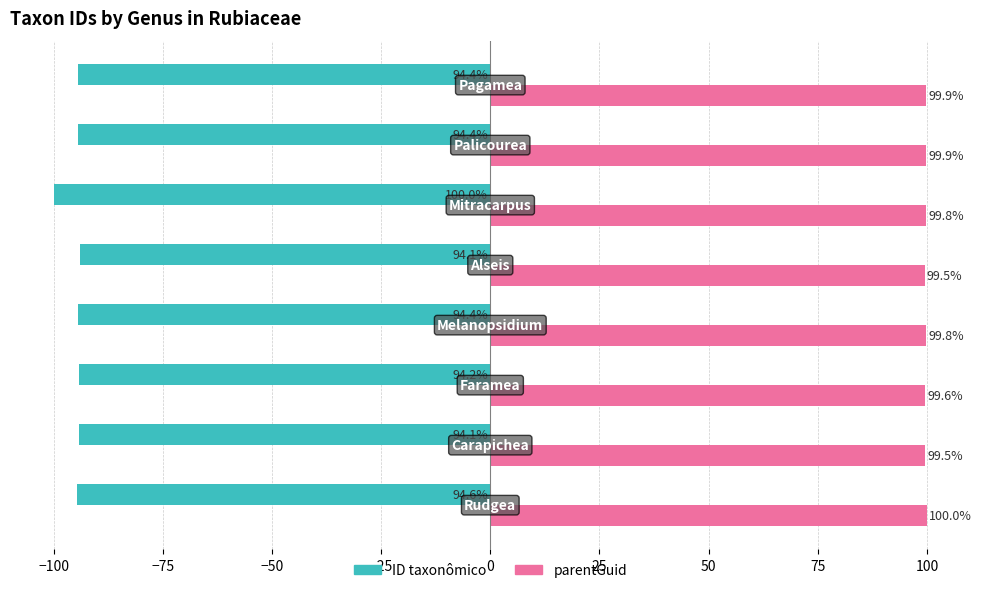

List the series in order of their overall mean, lowest first.

ID taxonômico, parentGuid